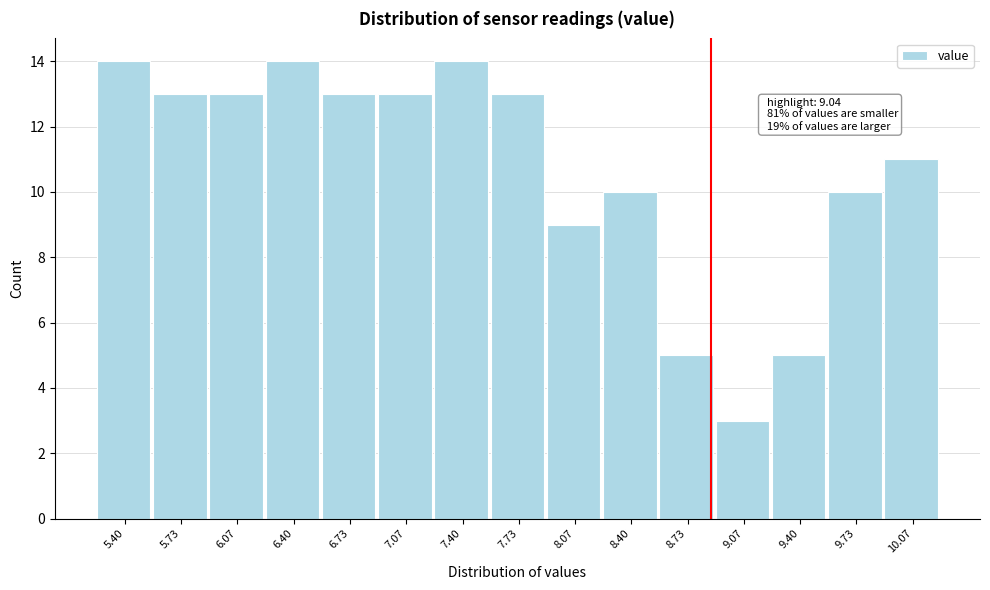

Reading right to left, what are all the values shown in this chart?

10.07=11	9.73=10	9.40=5	9.07=3	8.73=5	8.40=10	8.07=9	7.73=13	7.40=14	7.07=13	6.73=13	6.40=14	6.07=13	5.73=13	5.40=14